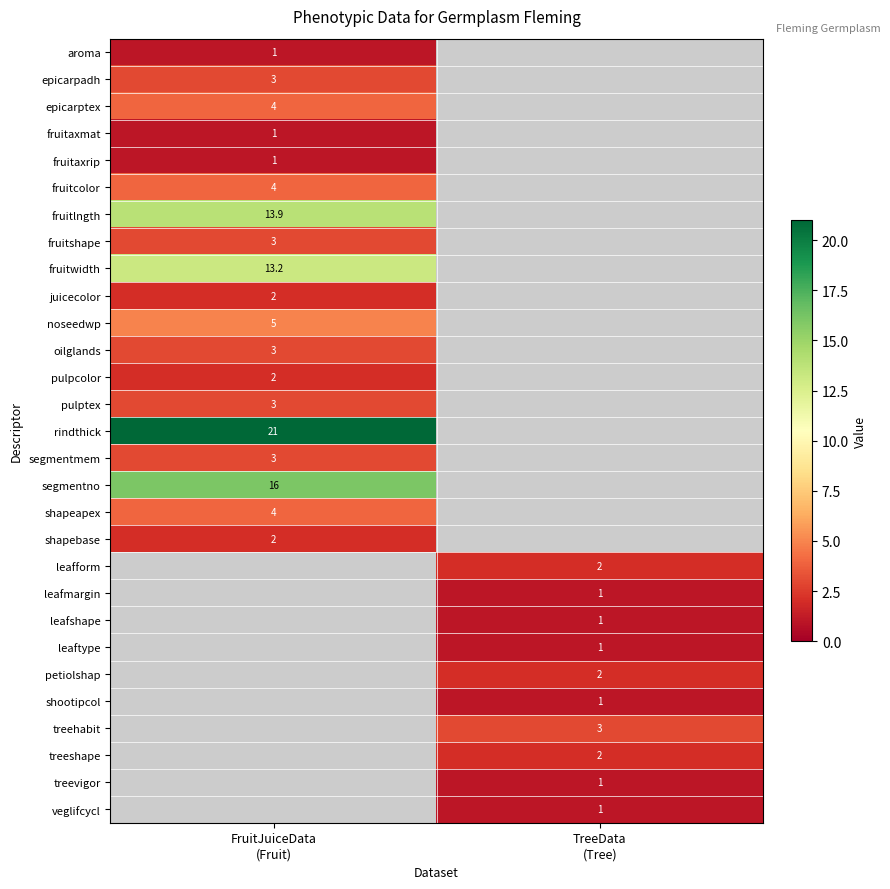

List the series in order of their peak value, lowest first.

aroma, fruitaxmat, fruitaxrip, juicecolor, pulpcolor, shapebase, epicarpadh, fruitshape, oilglands, pulptex, segmentmem, epicarptex, fruitcolor, shapeapex, noseedwp, fruitwidth, fruitlngth, segmentno, rindthick, leafform, leafmargin, leafshape, leaftype, petiolshap, shootipcol, treehabit, treeshape, treevigor, veglifcycl